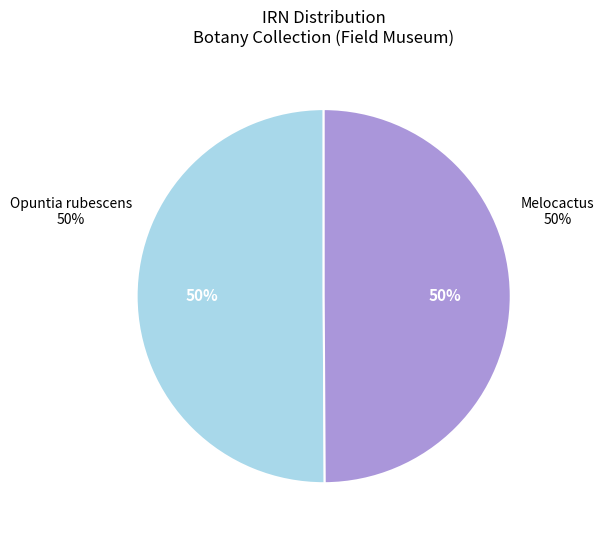

To the nearest percent, what percentage of the pie is Melocactus (IRN: 2347495)?

50%